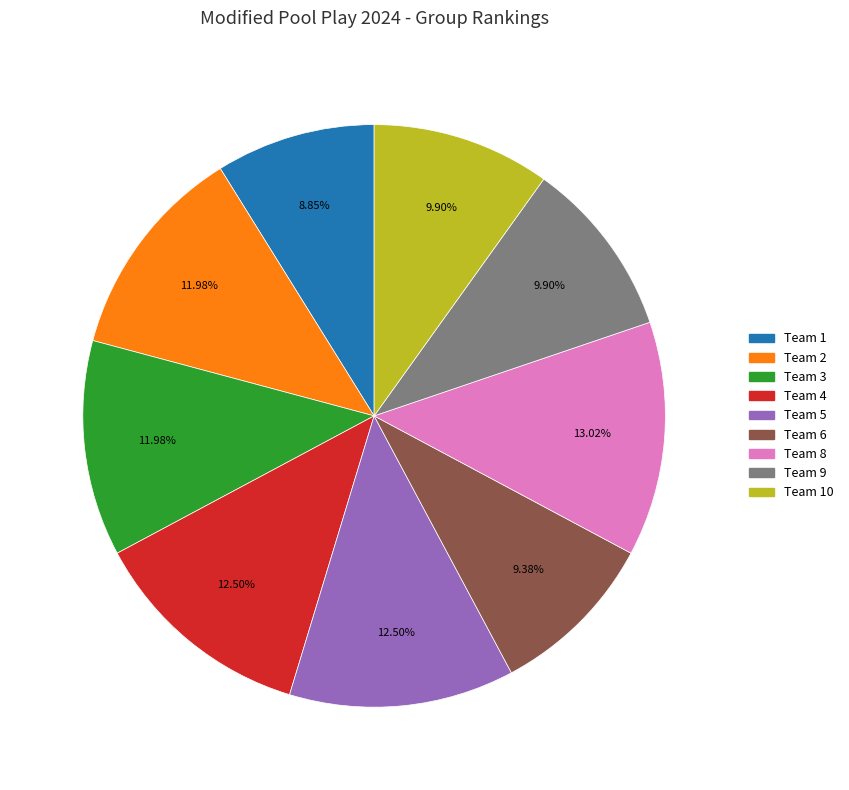

Does any single category account for the majority?

No